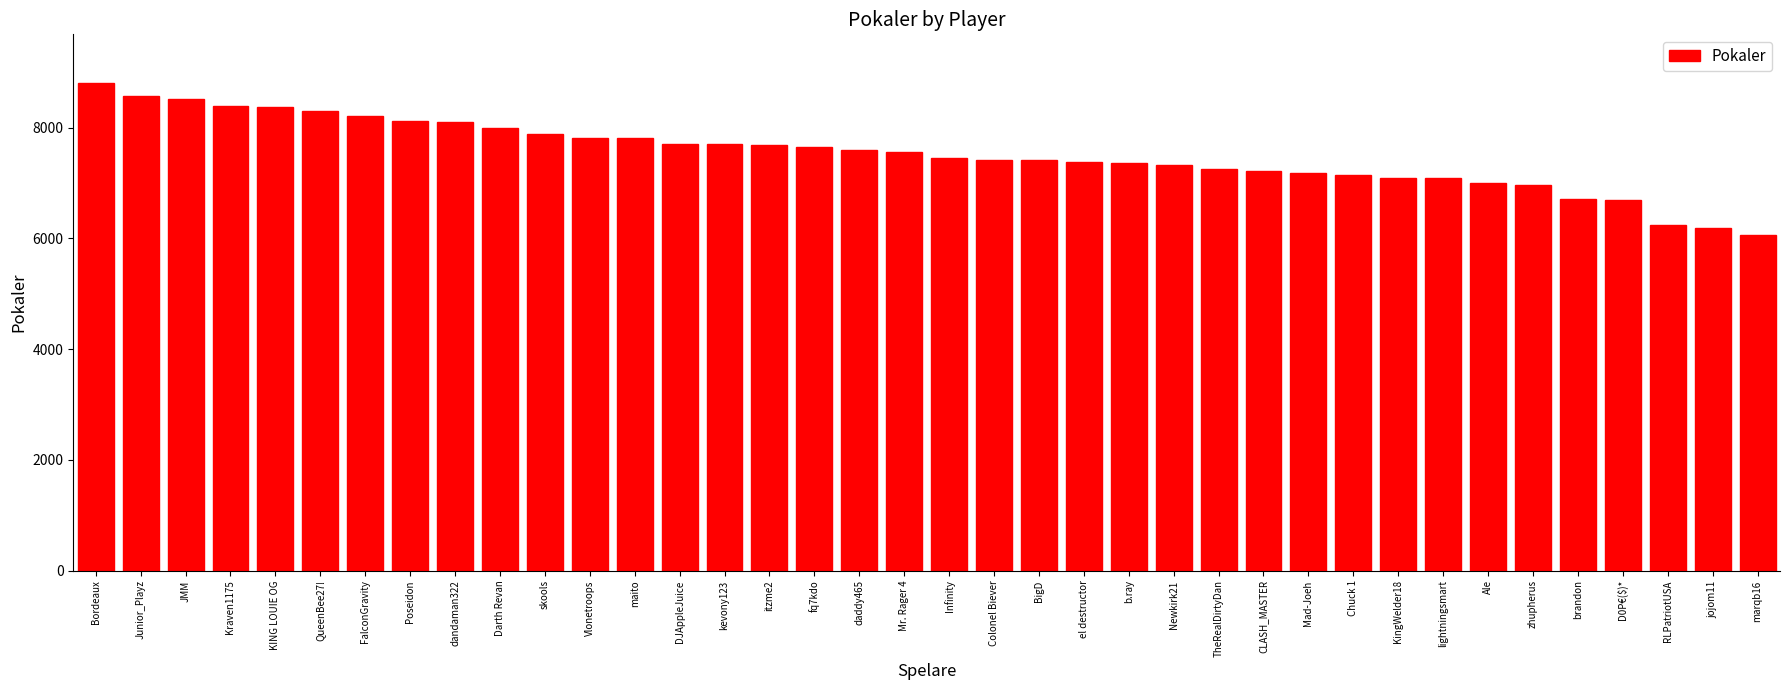

What is the value of the 29th bar from the left?

7141